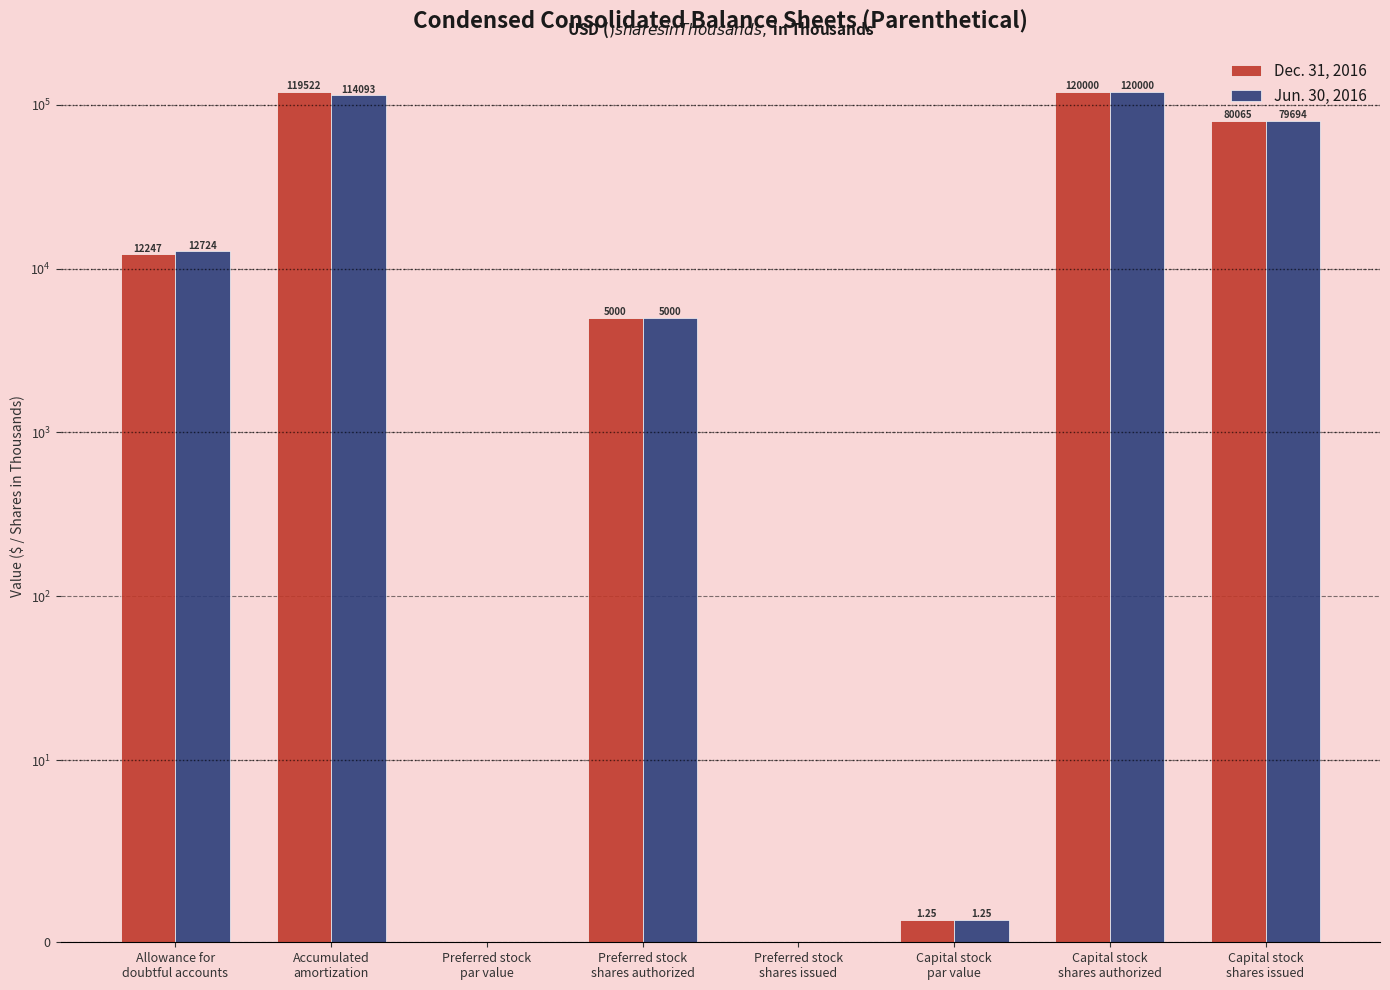

Which series has the largest total across all categories?

Dec. 31, 2016